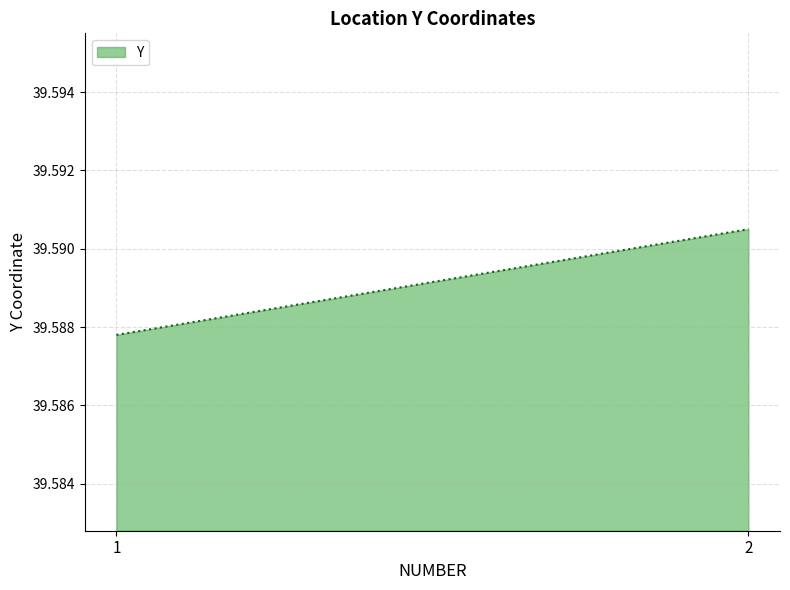

Reading left to right, list all the values displayed in this chart.

39.6	39.6